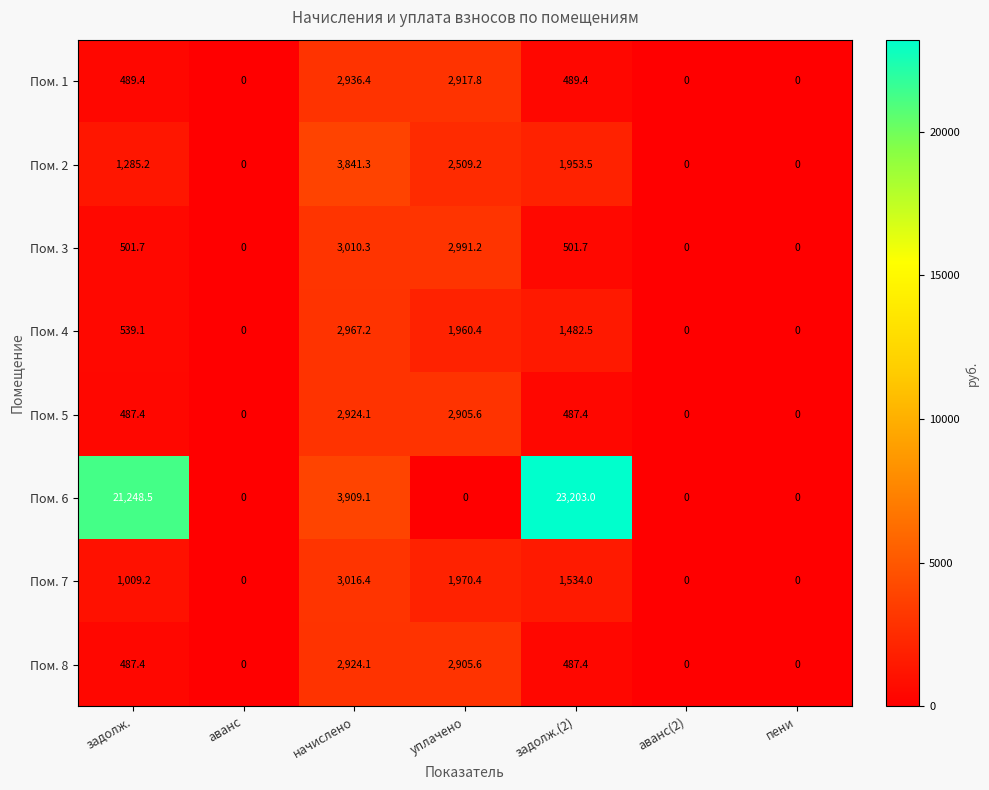

What is the difference between the maximum and second lowest values in the Пом. 4 series?

2967.2